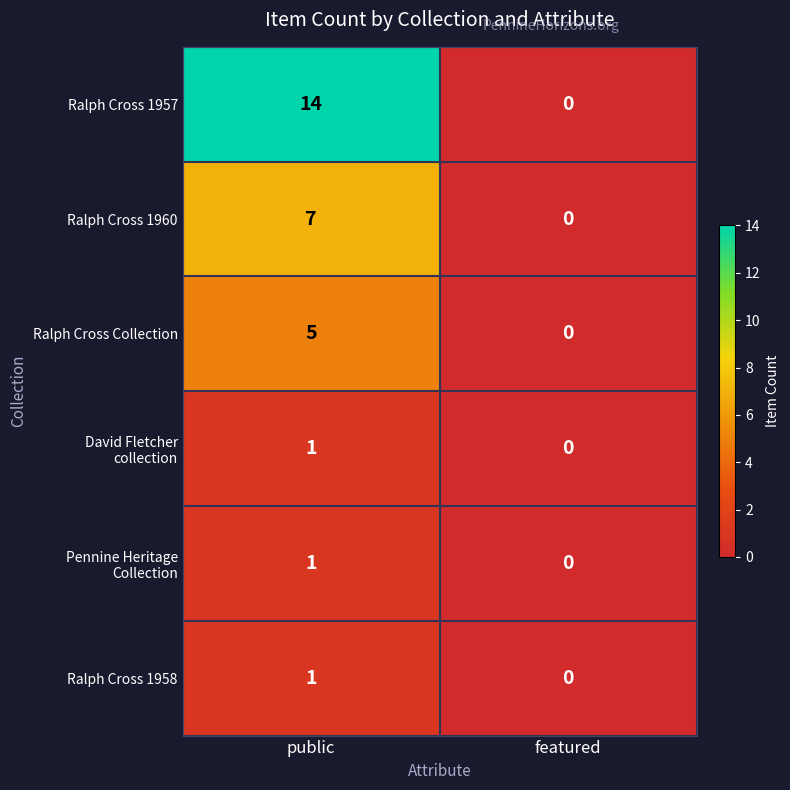

At how many categories does at least one series exceed 11?

1